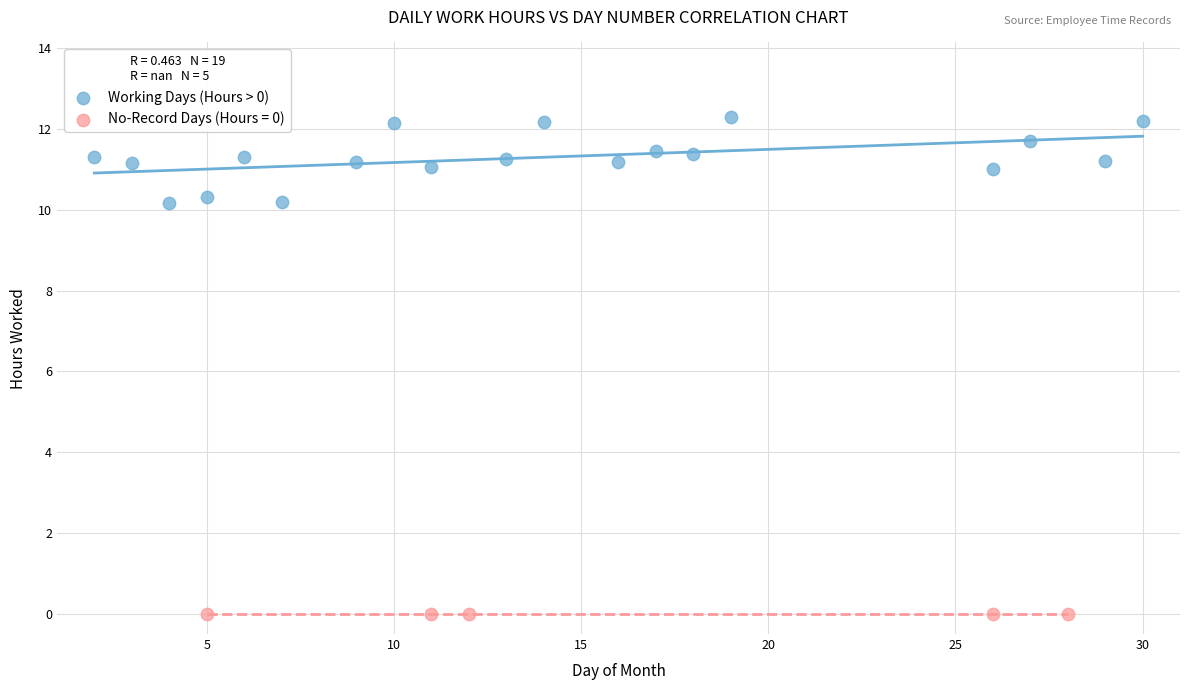

Which series contains the highest Y value?

Working Days (Hours > 0)